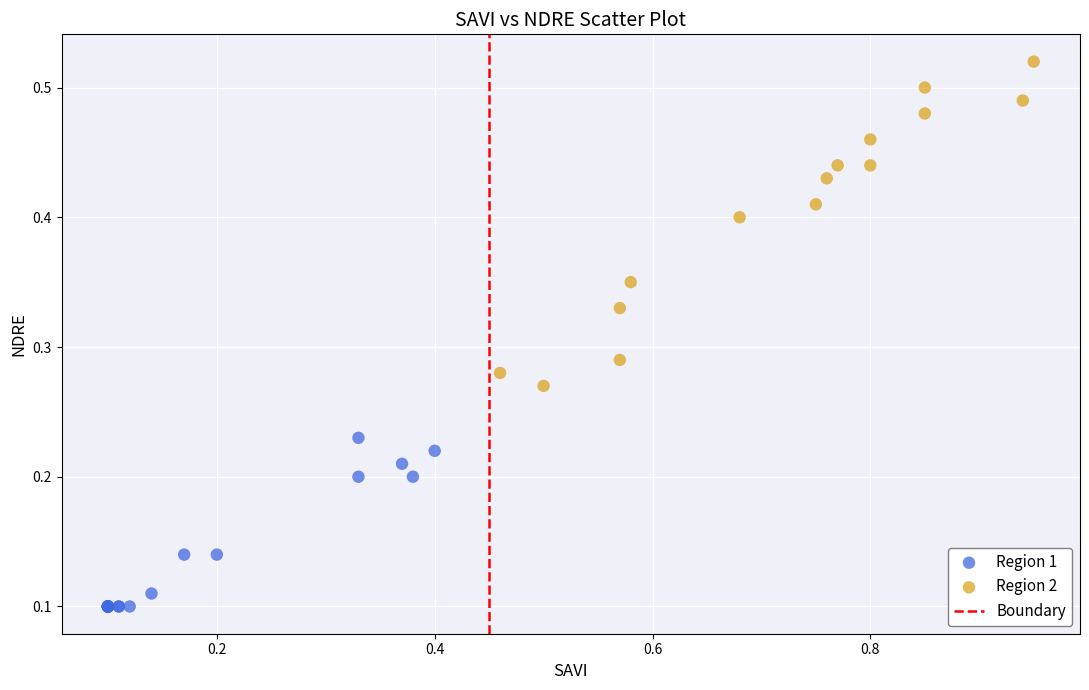

Which series contains the highest Y value?

Region 2